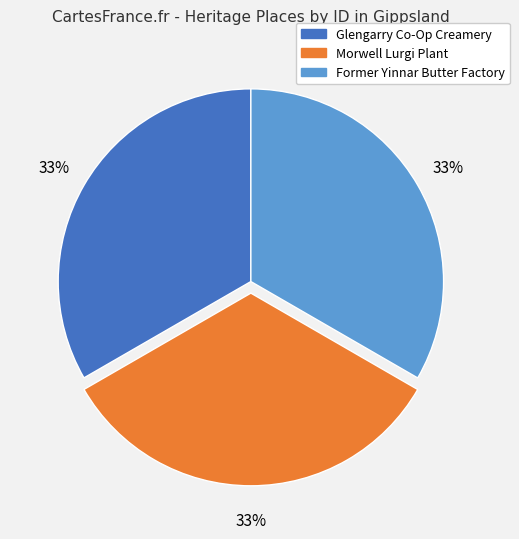

To the nearest percent, what is the average slice percentage?

33%